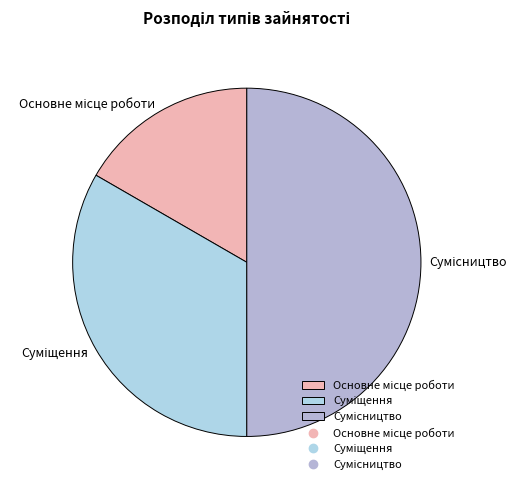

Count the number of slices in the pie.

3